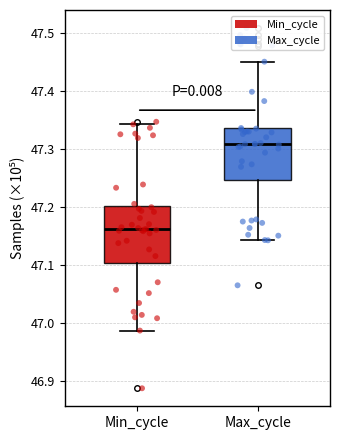

Where does the median line of the box for Max_cycle sit on the y-axis? The values are not printed on the chart, so give them approximately, as read against the axis.

47.31